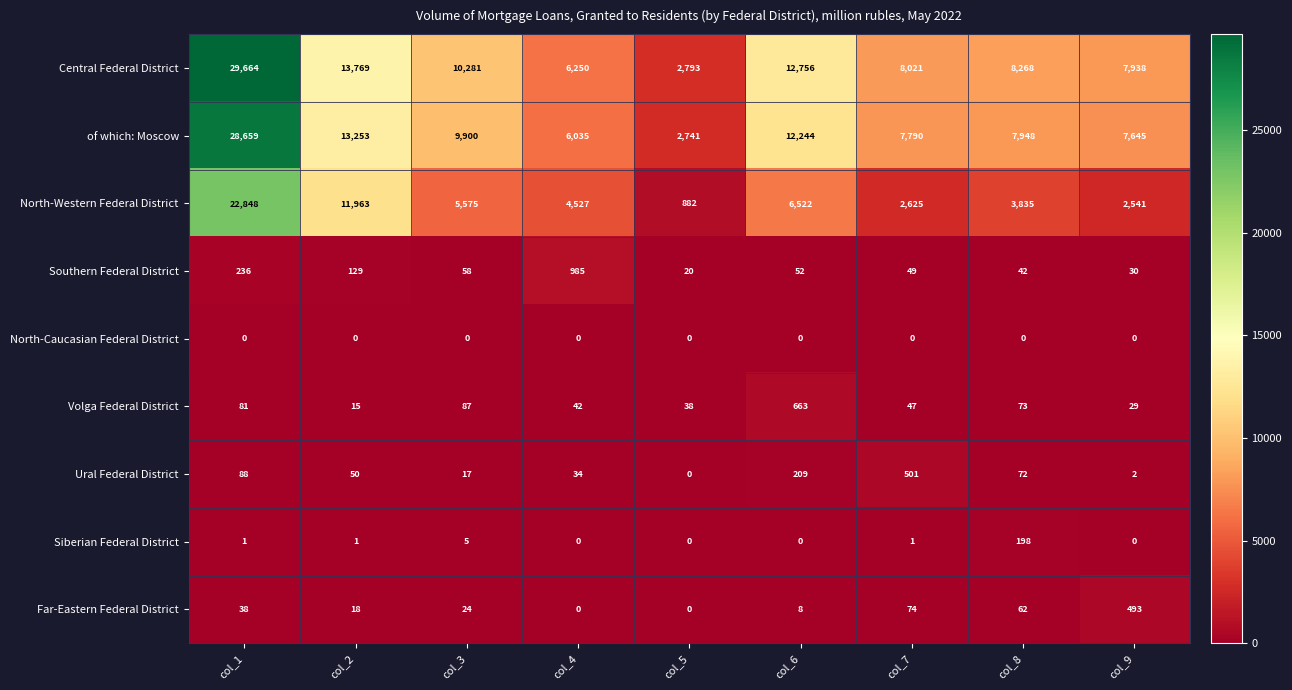

What is the sum of the of which: Moscow values at col_4 and col_1?

34694